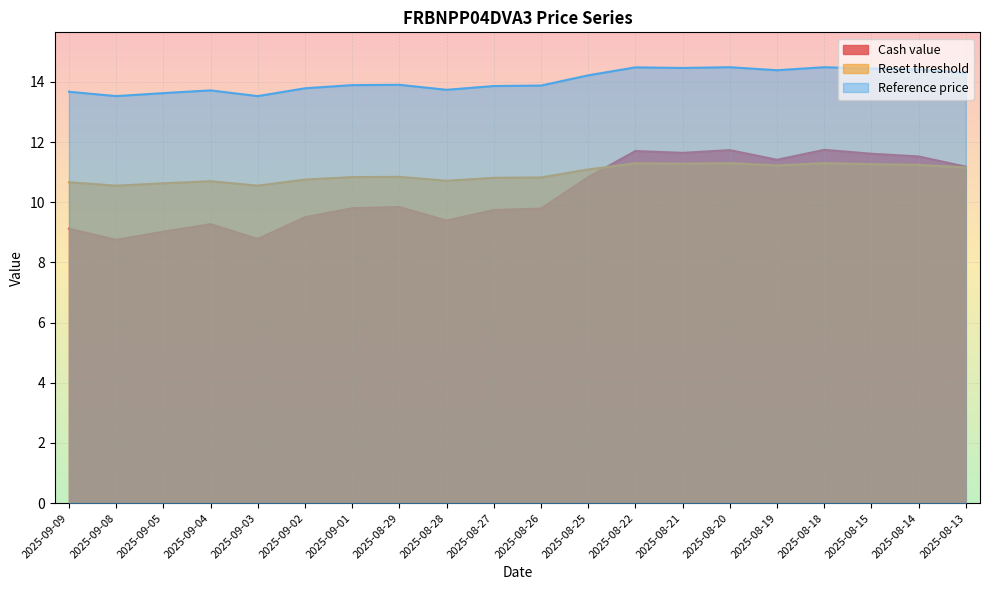

Which series ends up on top after the final intersection of Reset threshold and Cash value?

Cash value